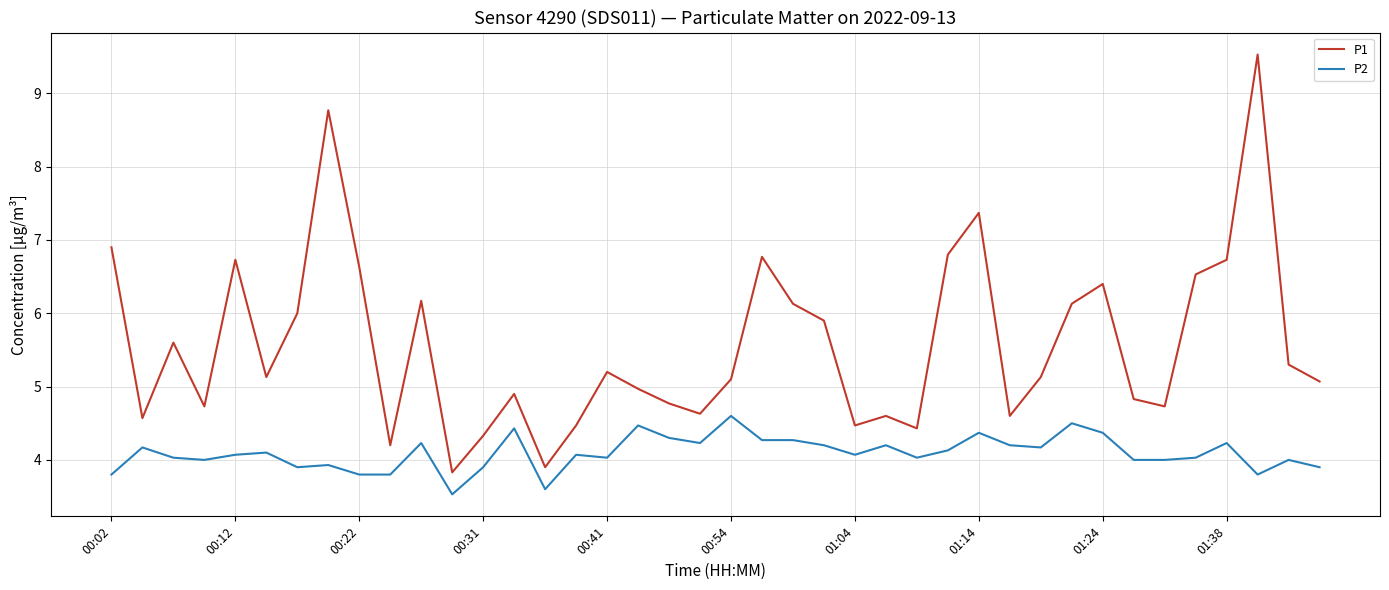

What is the difference between the maximum and minimum values in the P2 series?

1.1